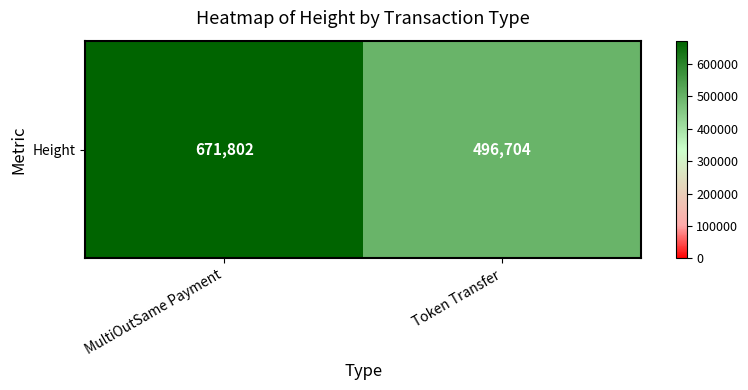

What is the average value?

584253